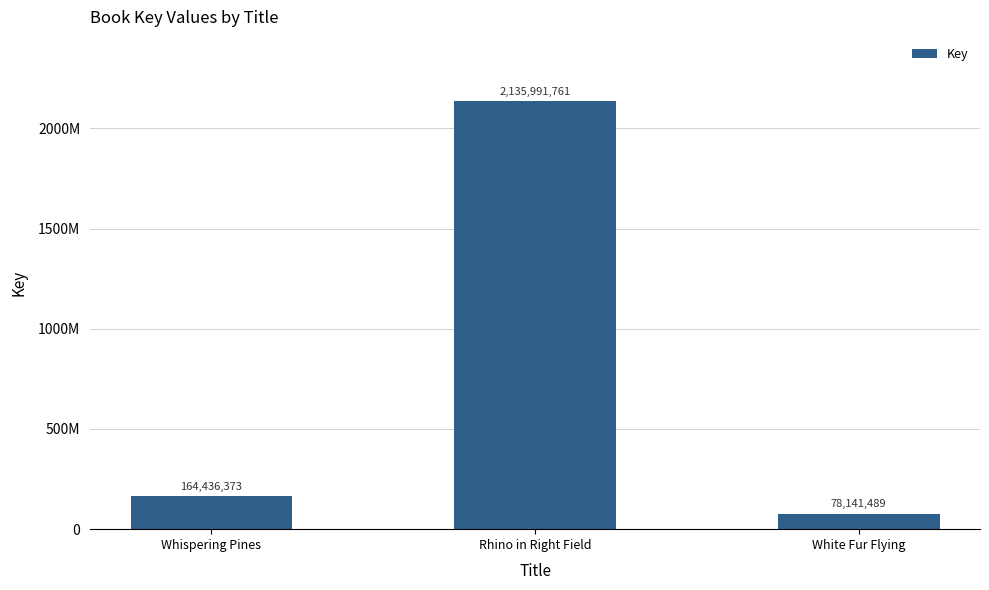

Are the bars horizontal?

No